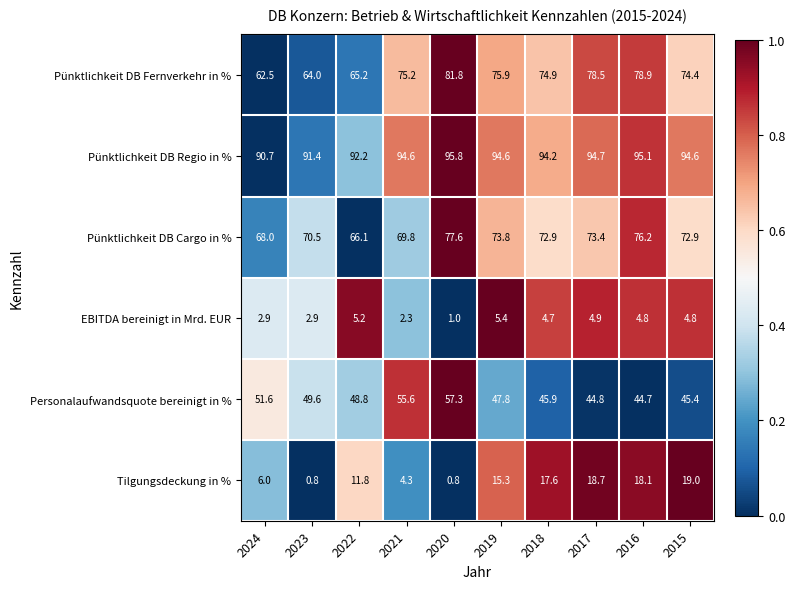

At 2021, list the series in order from smallest to largest.

EBITDA bereinigt in Mrd. EUR, Tilgungsdeckung in %, Personalaufwandsquote bereinigt in %, Pünktlichkeit DB Cargo in %, Pünktlichkeit DB Fernverkehr in %, Pünktlichkeit DB Regio in %